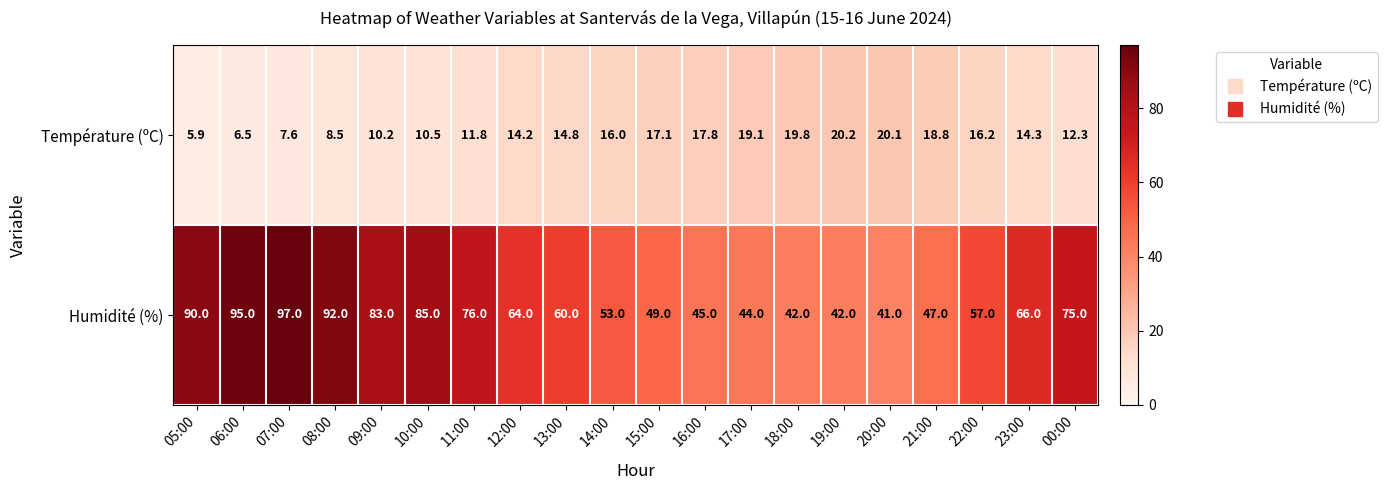

Which series has the largest range (max minus min)?

Humidité (%)